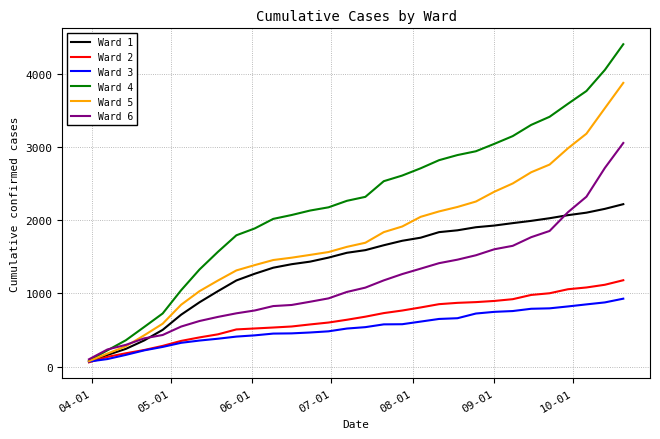

Which series has the largest range (max minus min)?

Ward 4